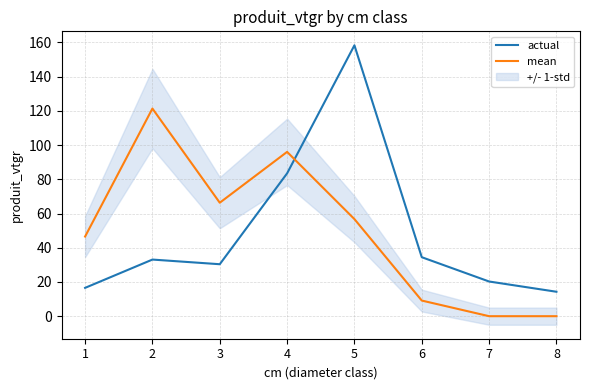

True or false: mean and actual cross at least once.

True